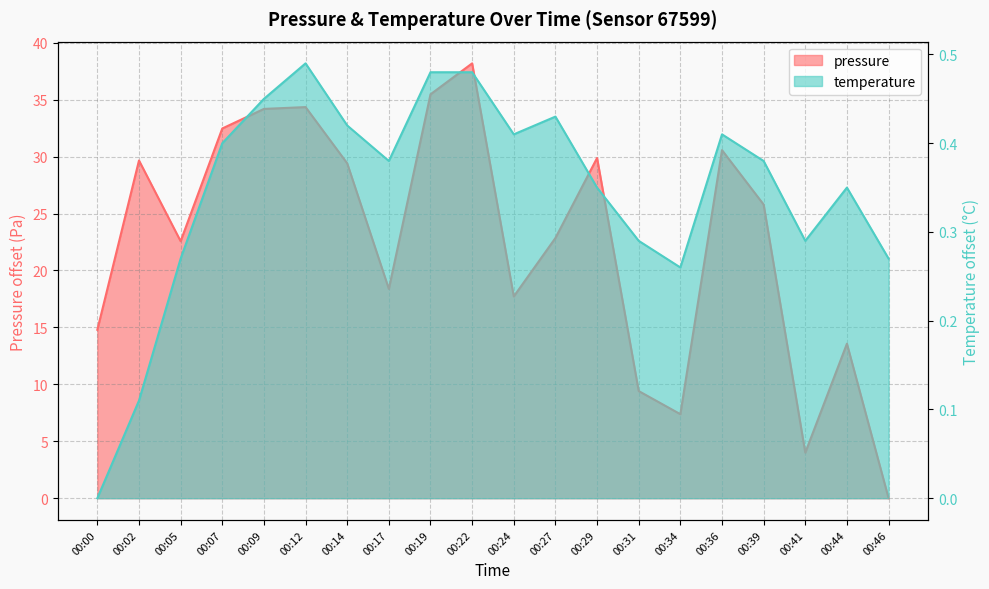

At which category is the sum across all series the highest?

00:22